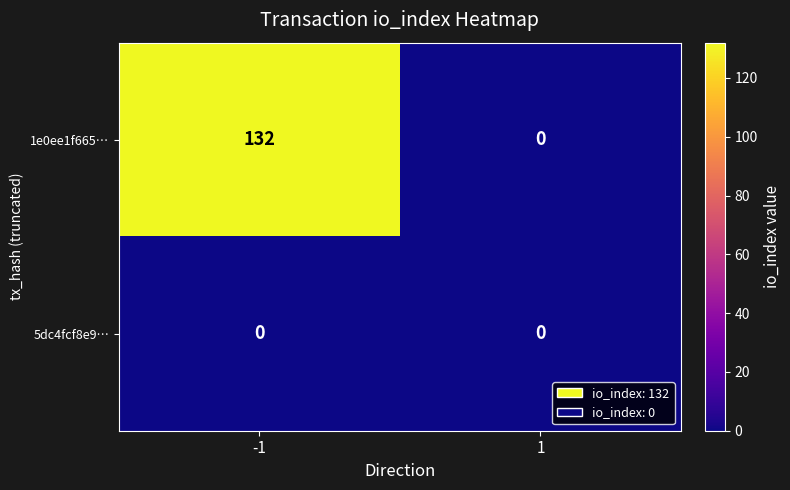

Is the value of 1e0ee1f665… at -1 greater than the value of 5dc4fcf8e9… at 1?

Yes